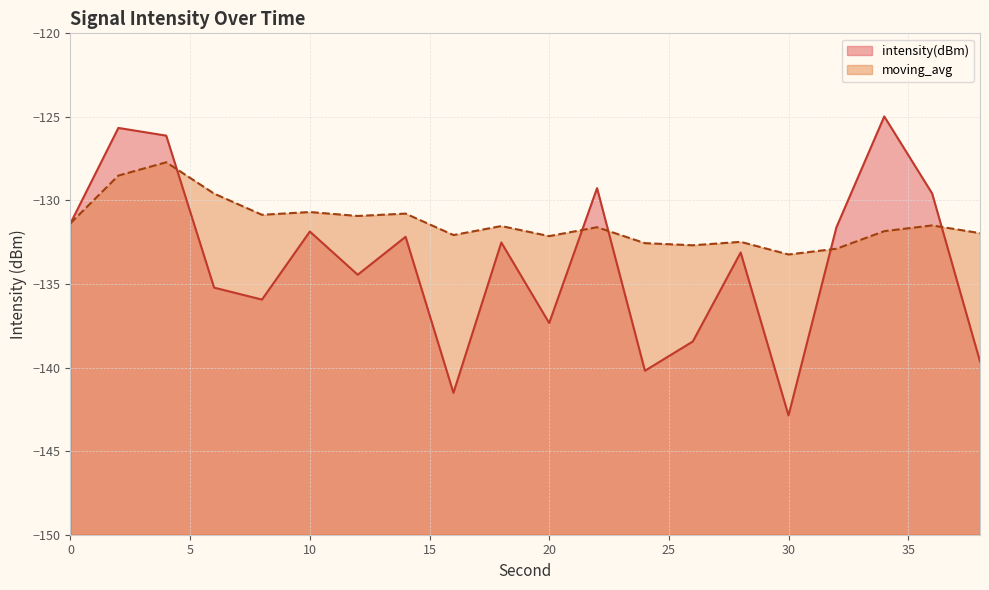

List the labels in order of intensity(dBm) value, smallest first.

30, 16, 24, 38, 26, 20, 8, 6, 12, 28, 18, 14, 10, 32, 0, 36, 22, 4, 2, 34